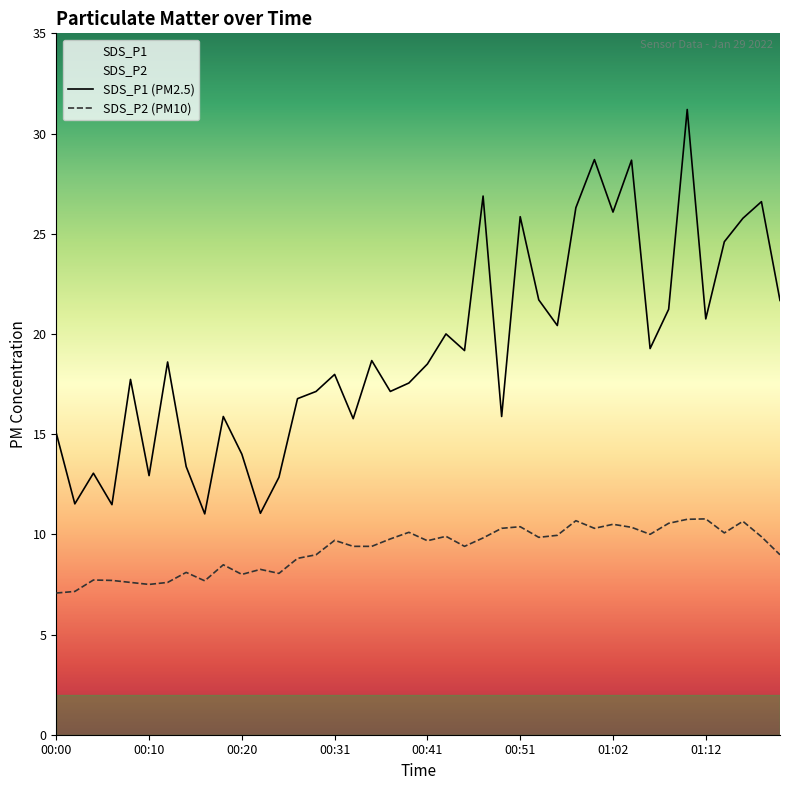

The value of SDS_P1 at 01:08 is 21.2. True or false?

True